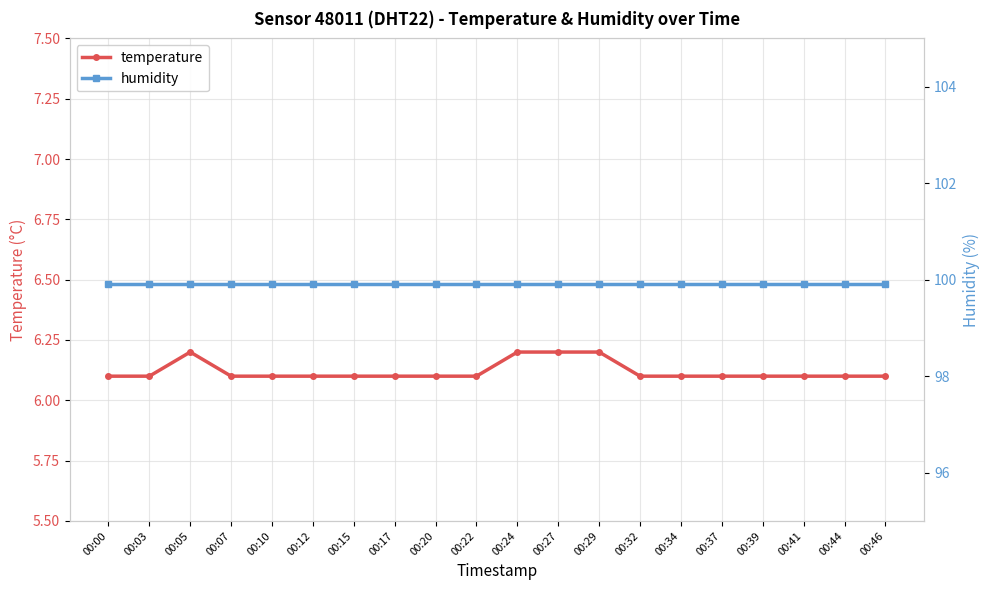

Rank the series at 00:07 from highest to lowest value.

humidity, temperature